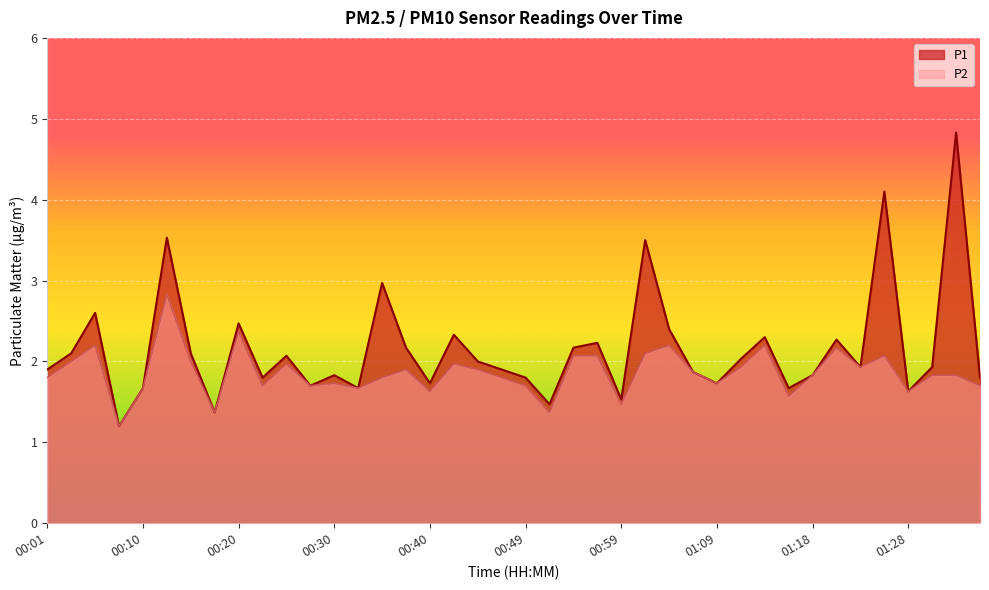

Which series has the largest total across all categories?

P1